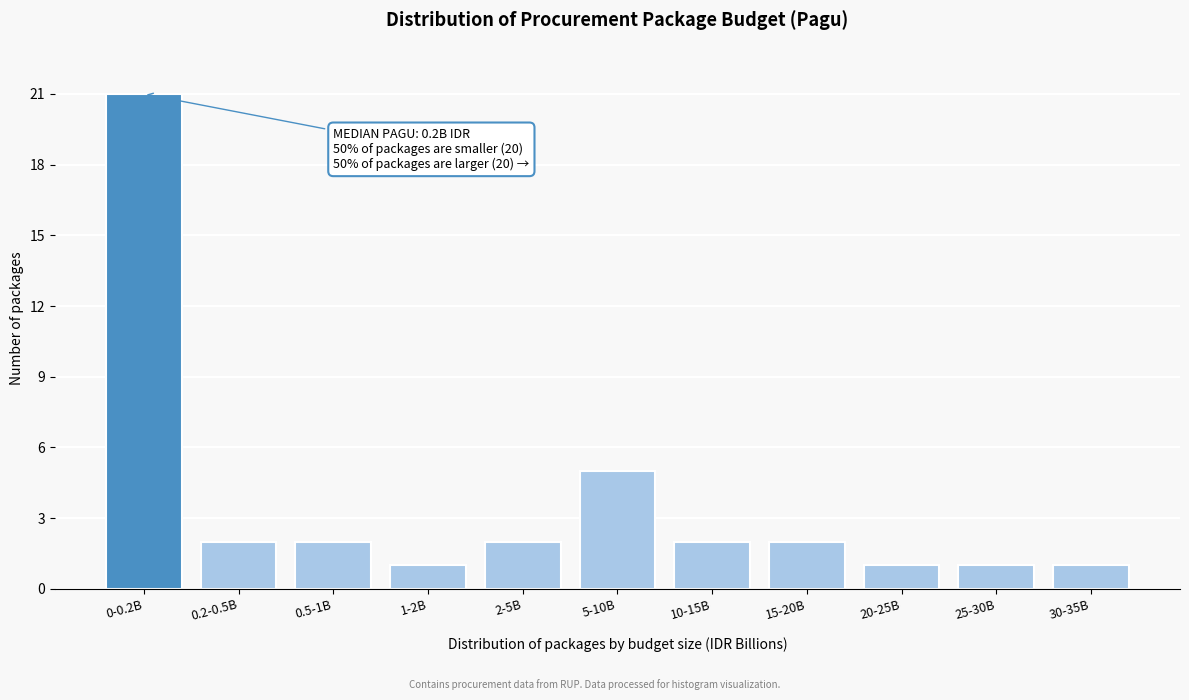

Reading right to left, transcribe all the data shown in this chart.

1	1	1	2	2	5	2	1	2	2	21